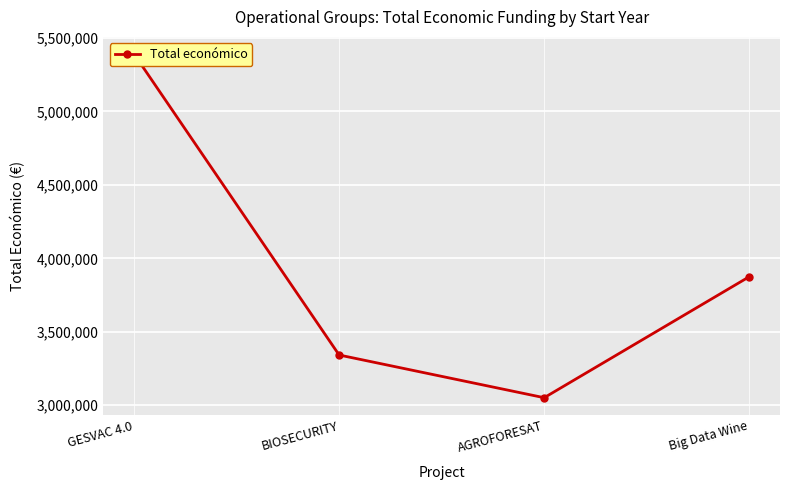

Rank the categories by value from lowest to highest.

AGROFORESAT, BIOSECURITY, Big Data Wine, GESVAC 4.0